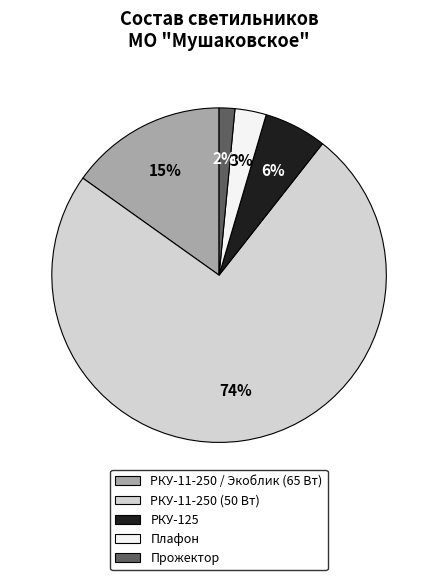

To the nearest percent, what is the average slice percentage?

20%